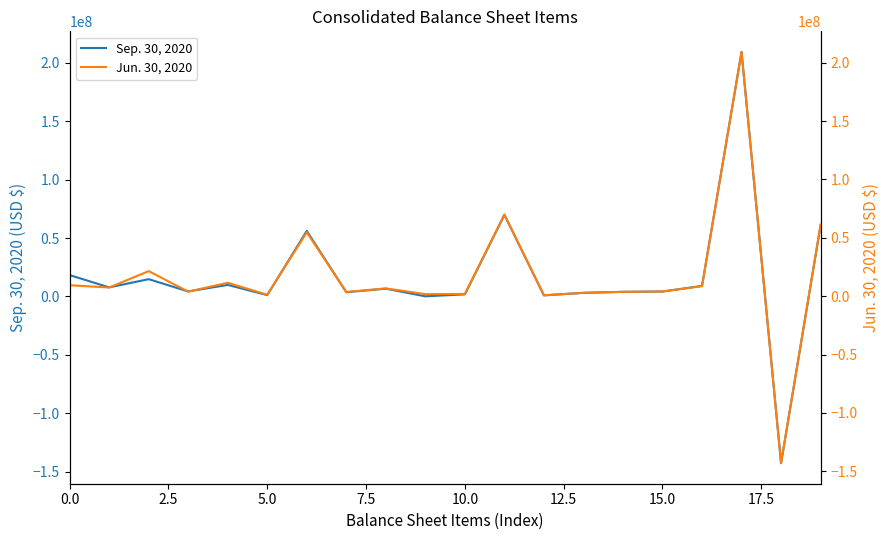

True or false: Jun. 30, 2020 and Sep. 30, 2020 cross at least once.

True